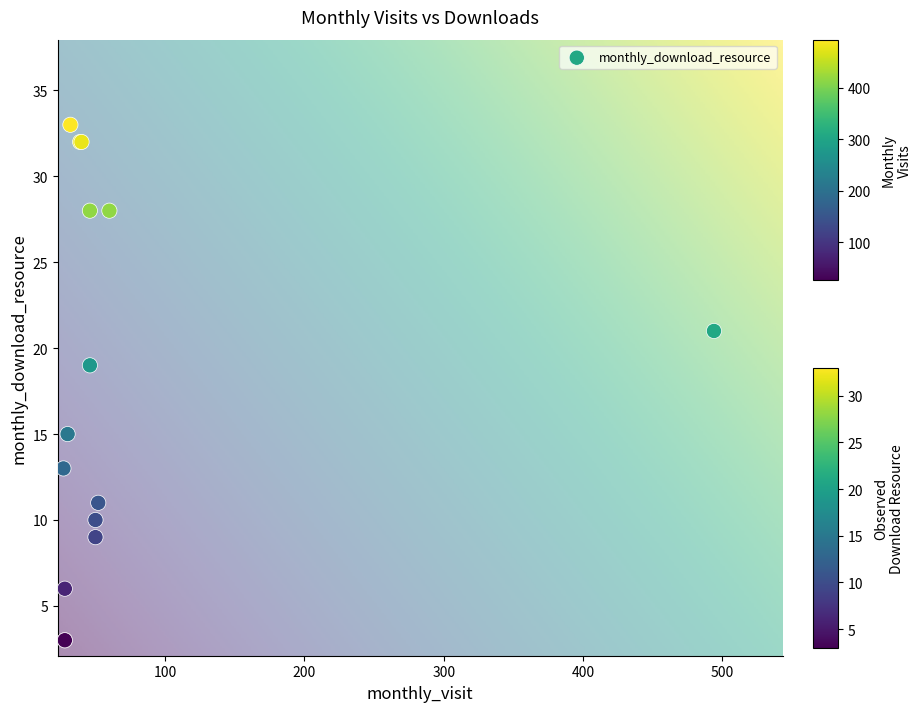

What Y value in the scatter plot is closest to 18?

19